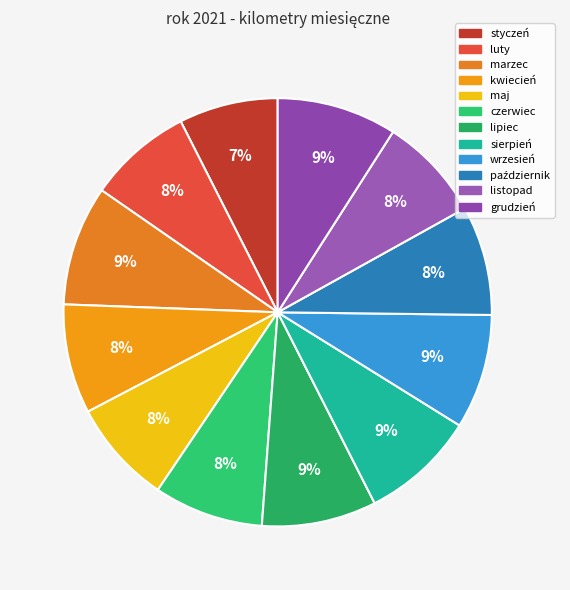

The luty slice represents 8% of the pie. True or false?

True